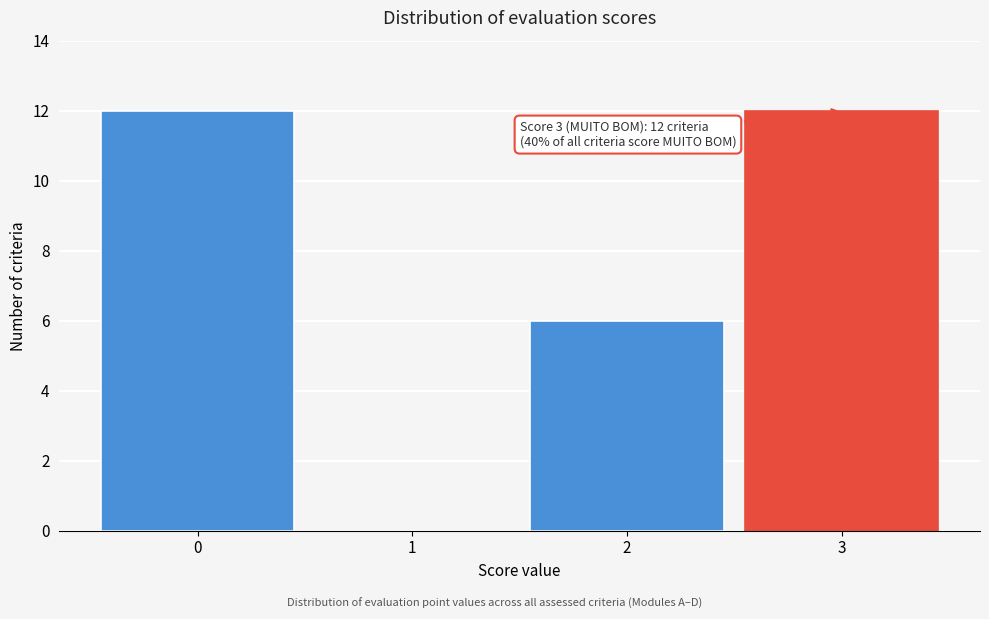

Reading right to left, extract all data points from this chart.

3=12	2=6	1=0	0=12